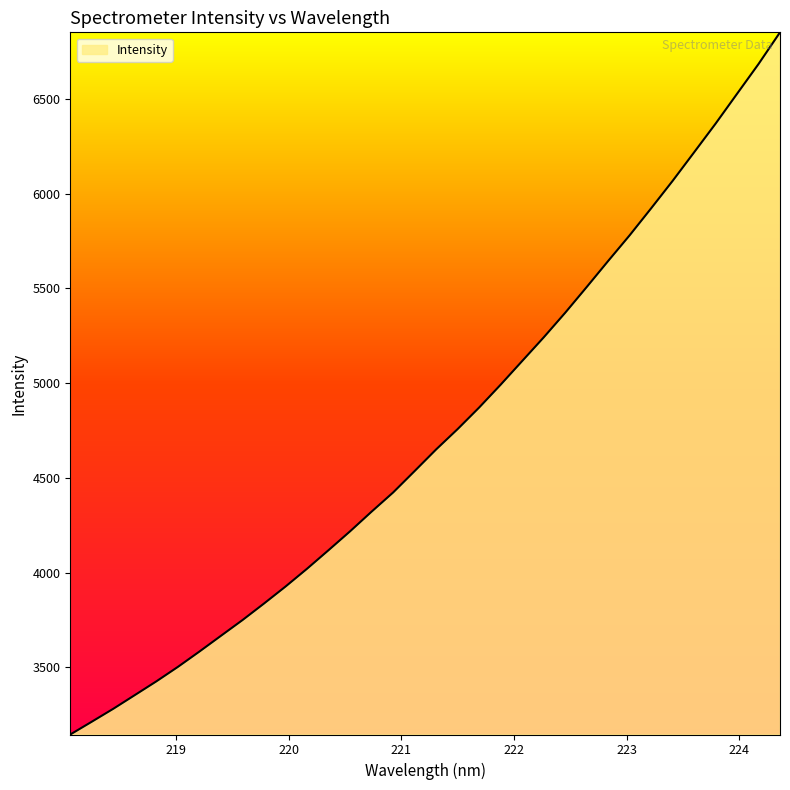

What is the difference between the maximum and minimum values?

3706.7